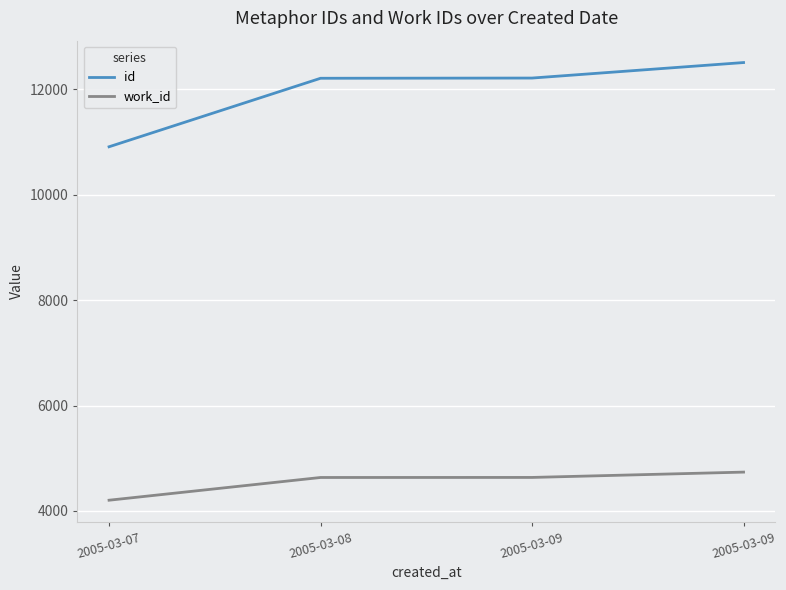

What is the difference between the work_id values at 2005-03-09 and 2005-03-07?

432